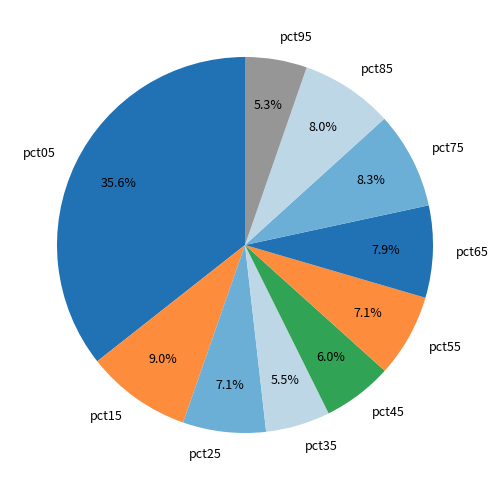

Does any single category account for the majority?

No